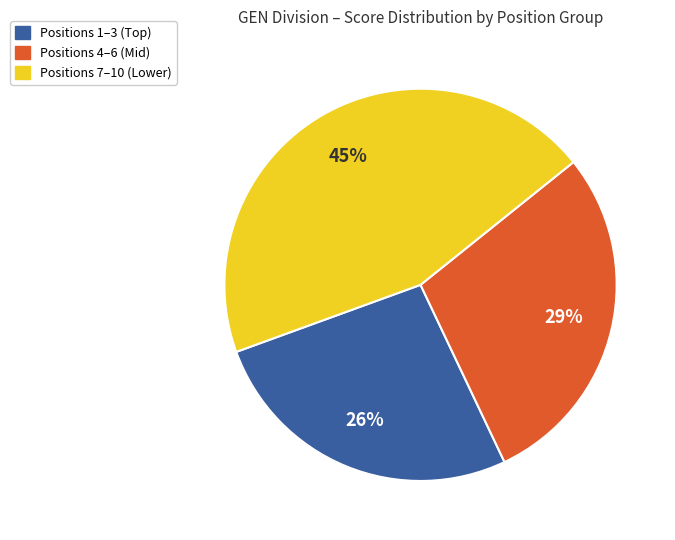

Does any single category account for the majority?

No